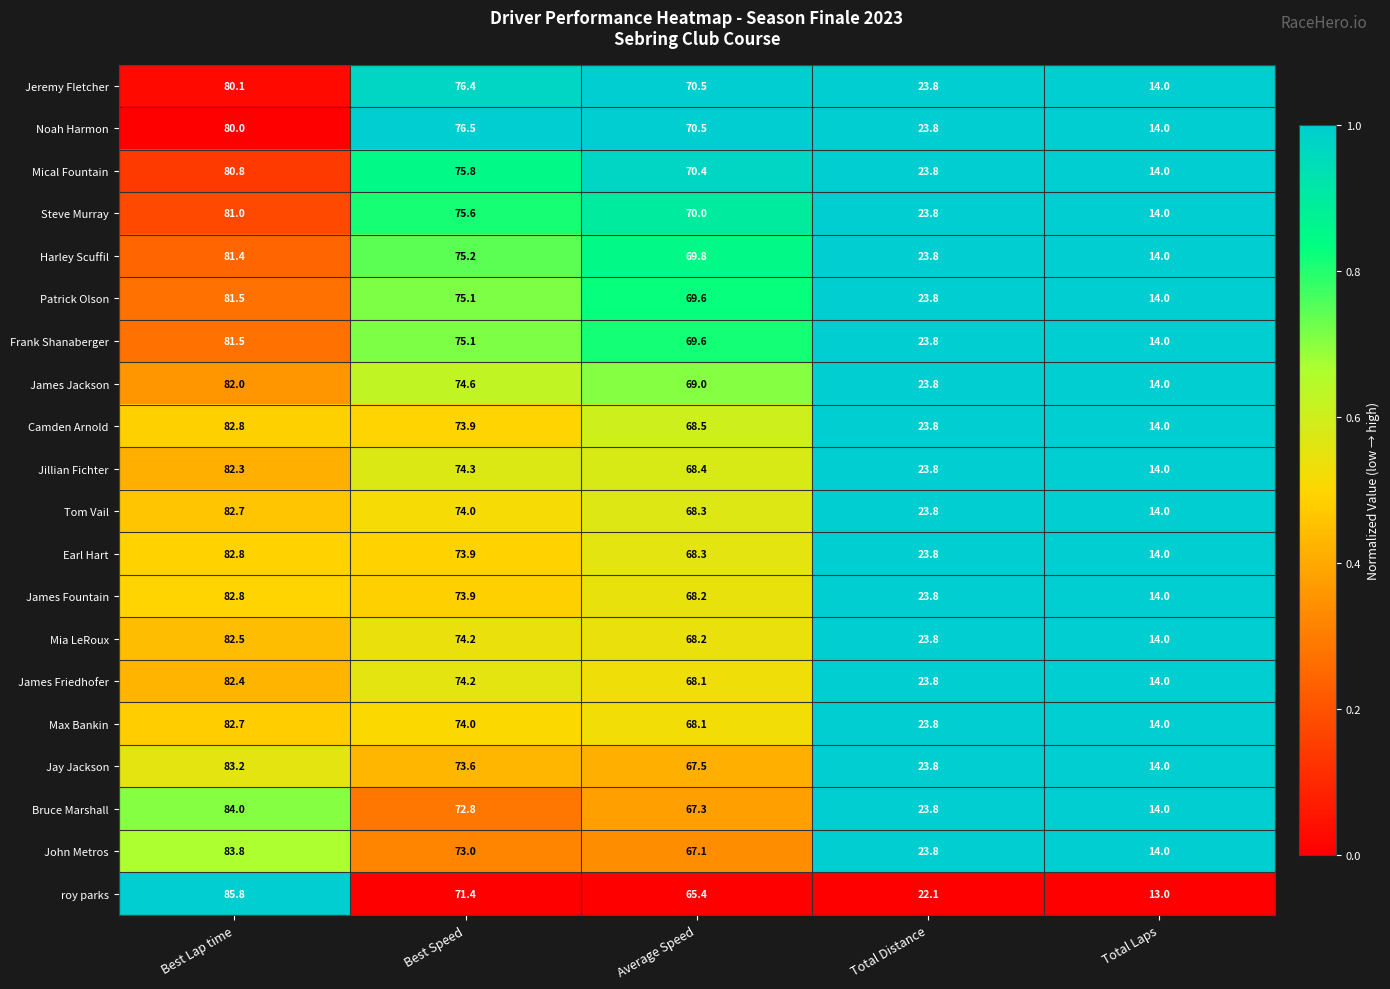

Which category has the lowest value across all series?

Total Laps